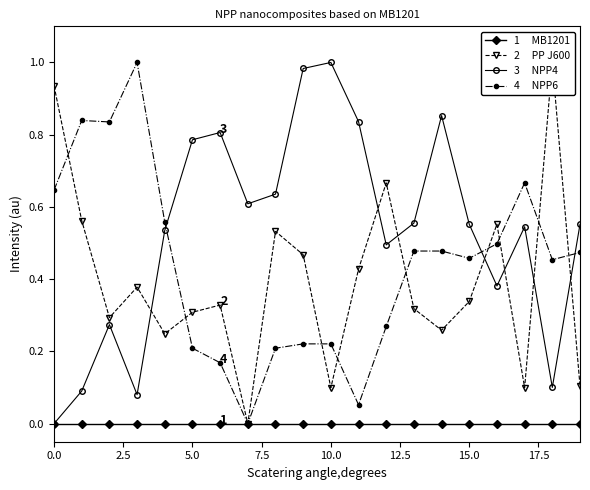

The value of NPP4 at 19 is 0.6. True or false?

True